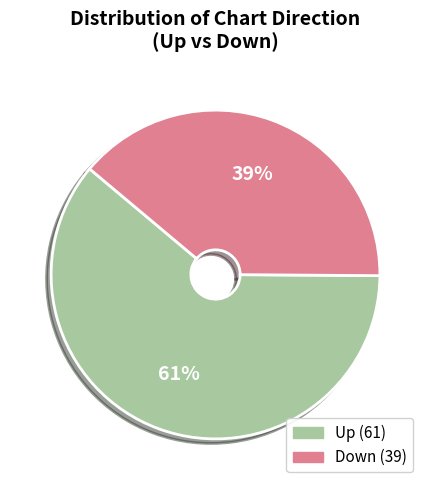

Is there any slice that represents more than half of the pie?

Yes